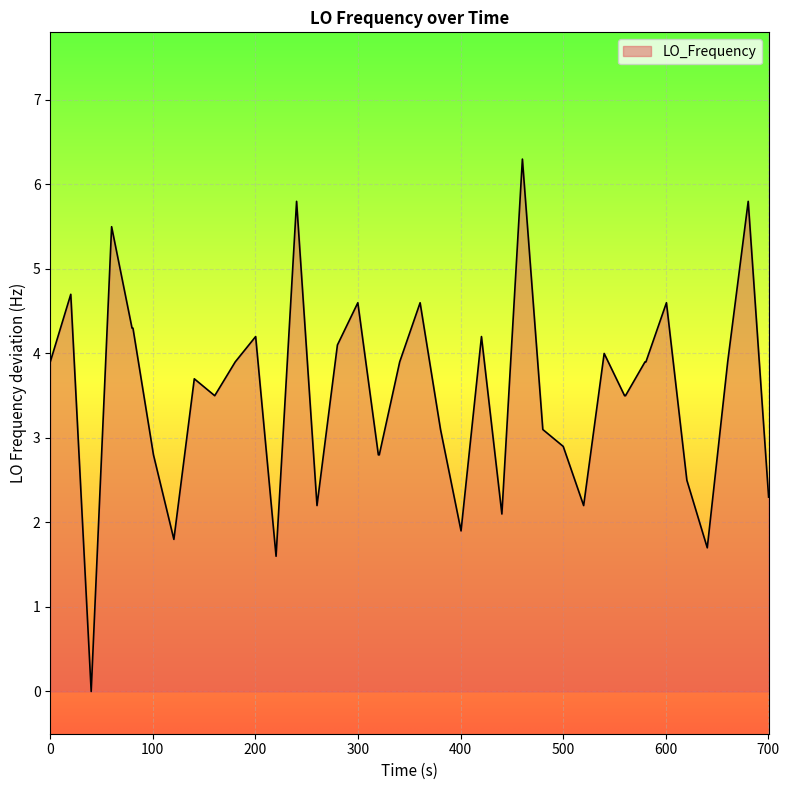

What is the difference between the maximum and minimum values?

6.3